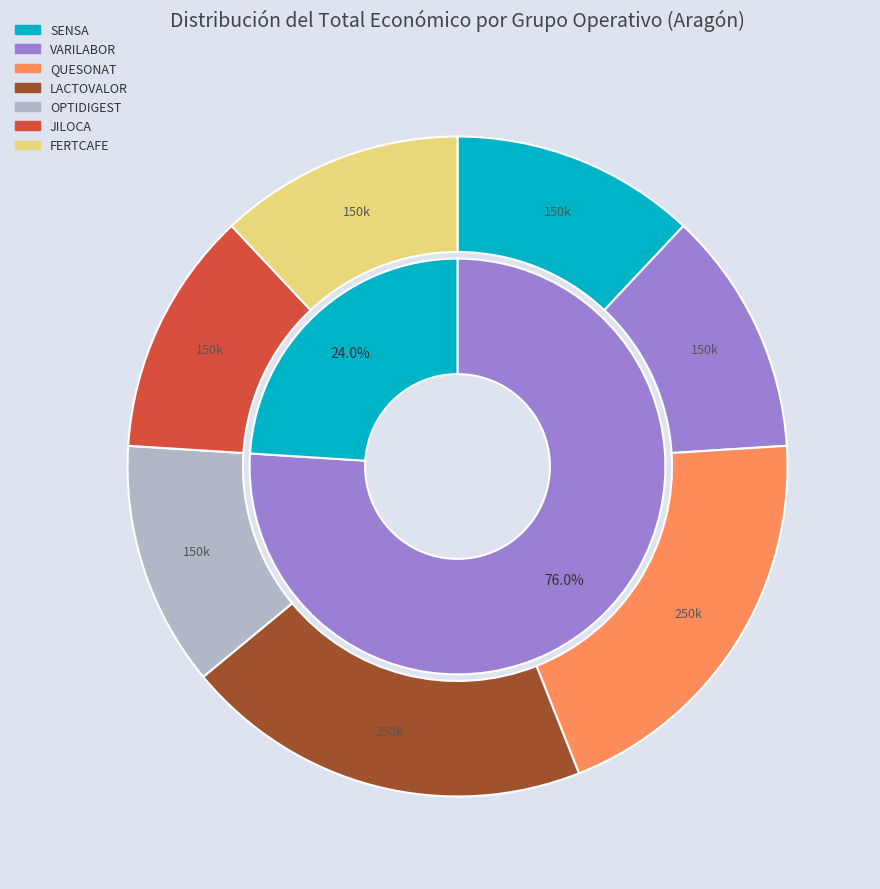

Rank the categories by value from highest to lowest.

QUESONAT, LACTOVALOR, SENSA, VARILABOR, OPTIDIGEST, JILOCA, FERTCAFE